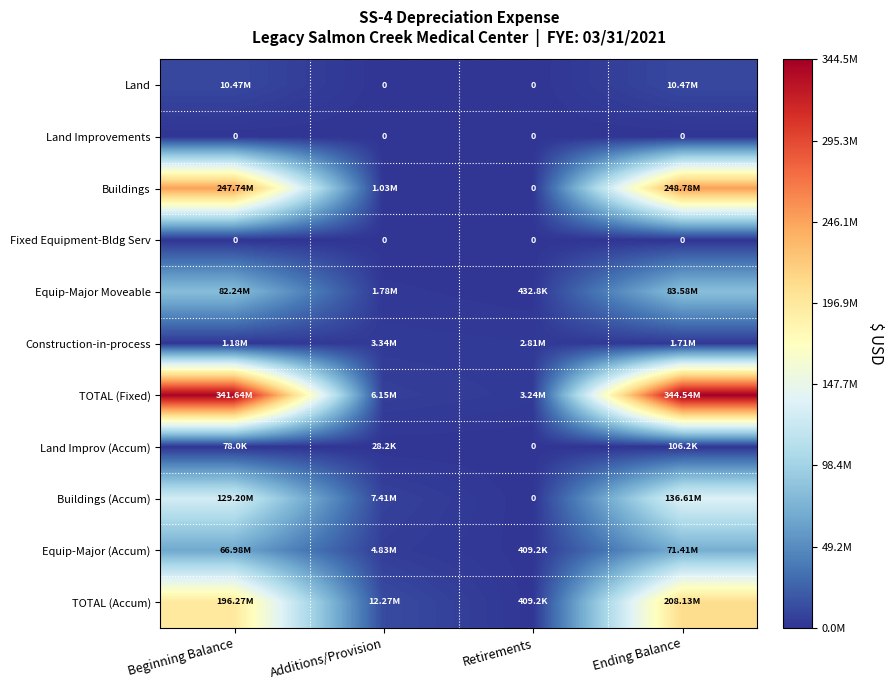

What is the difference between the highest and lowest values at Additions/Provision?

12267954